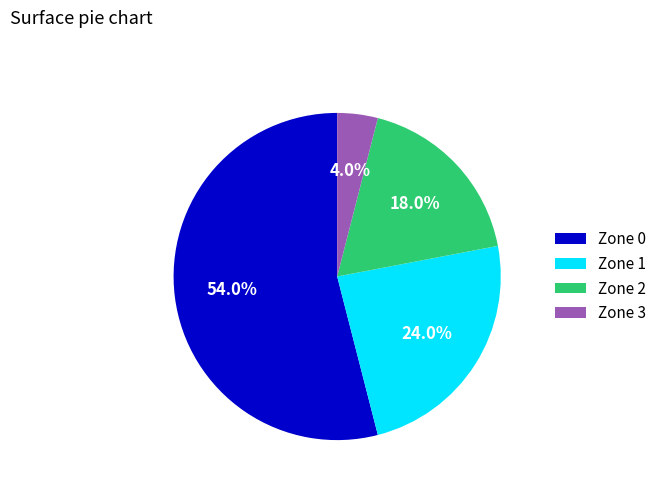

Do Zone 0 and Zone 1 together represent more than half of the pie?

Yes